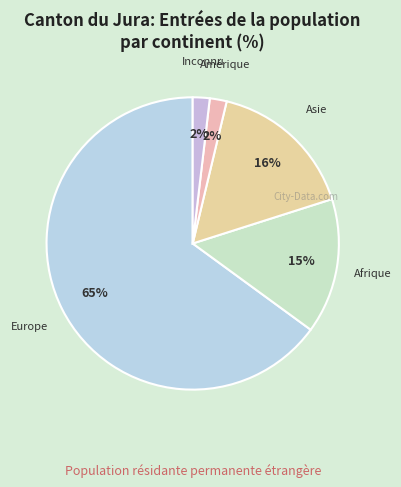

What is the largest slice in the pie chart?

Europe